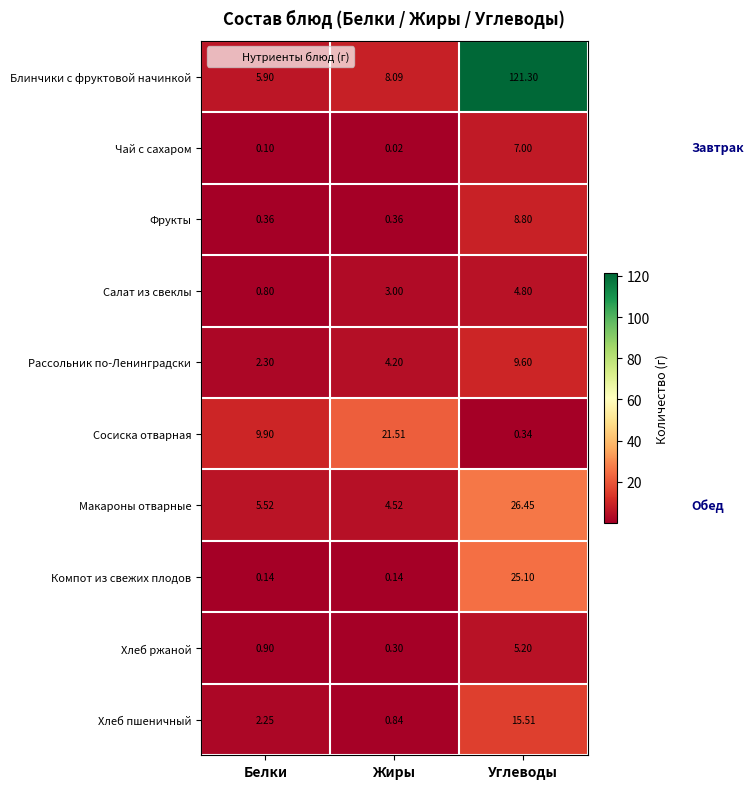

Where is Хлеб пшеничный nearest to the value 8?

Белки